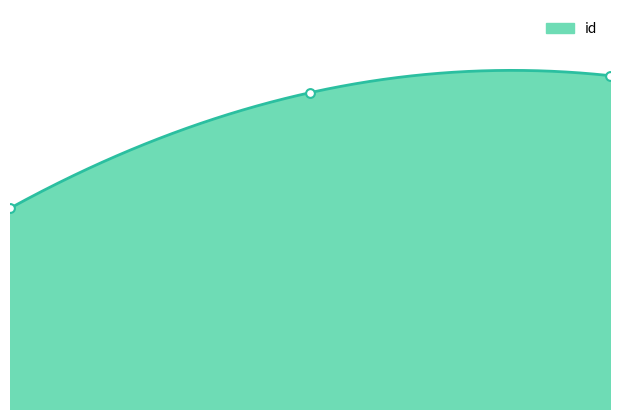

Between 2.00 and 0.00, which is larger?

2.00